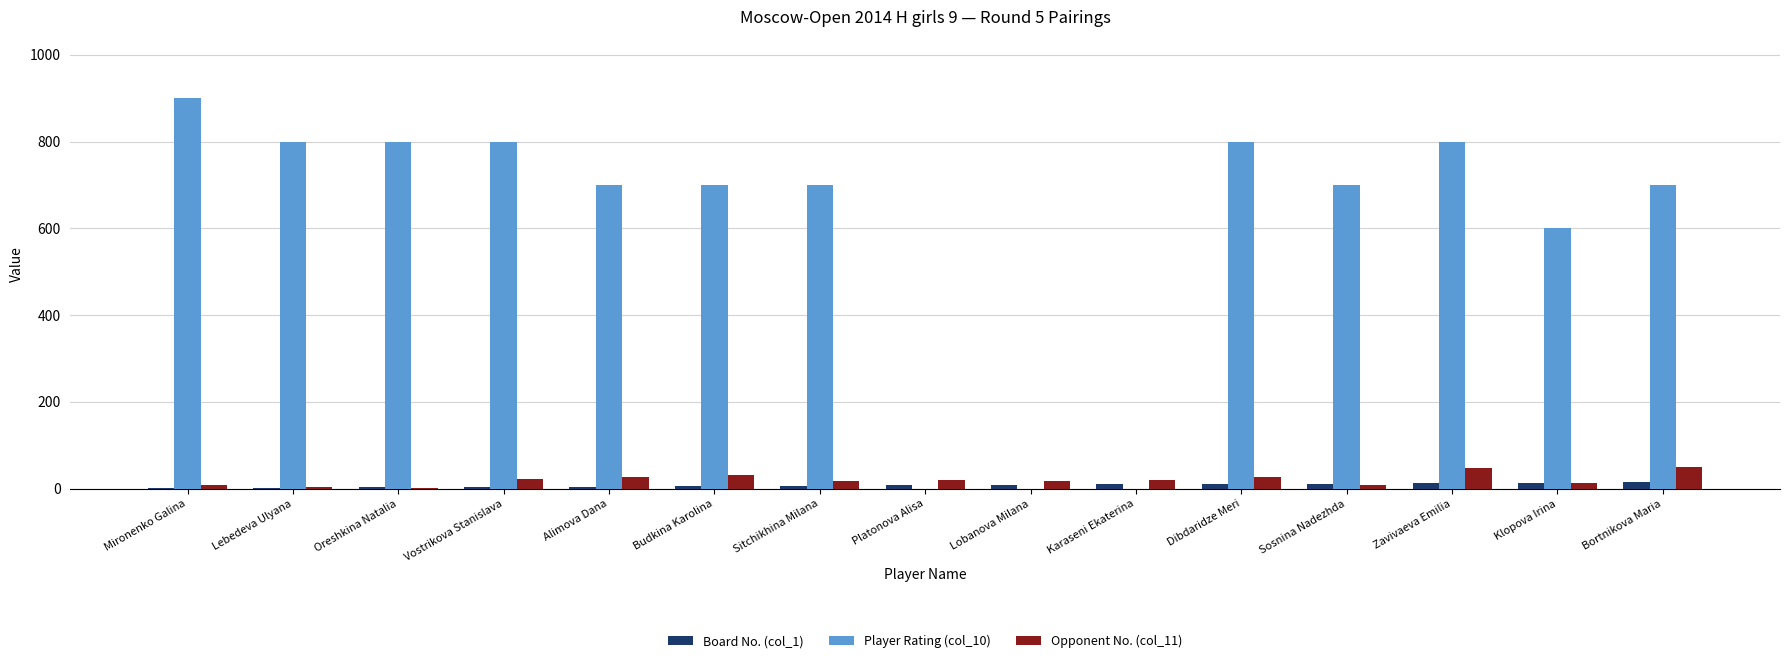

What are all the series names shown in the legend?

Board No. (col_1), Player Rating (col_10), Opponent No. (col_11)